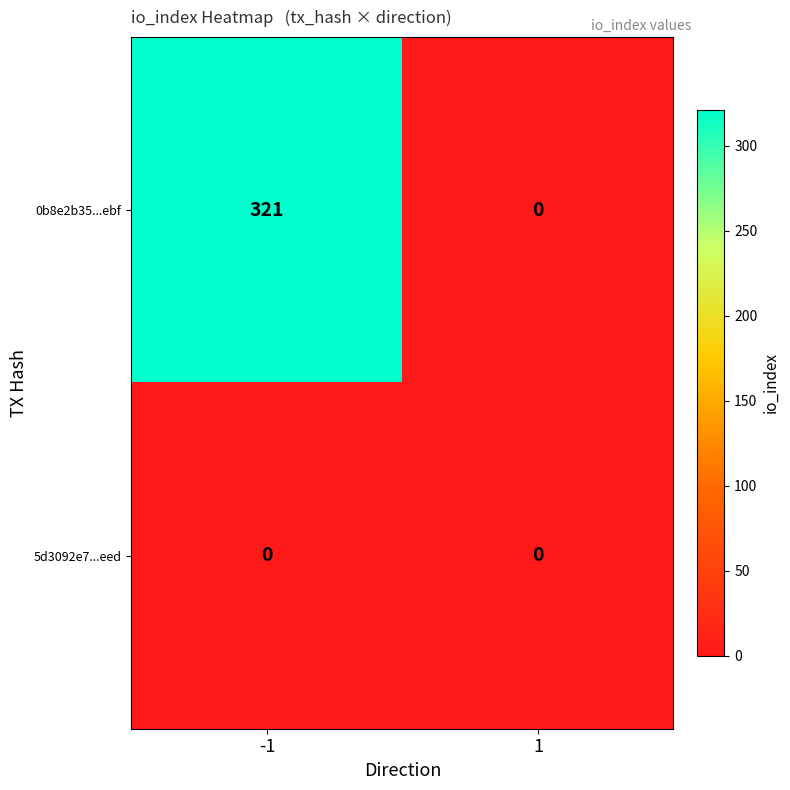

Which series has the largest range (max minus min)?

0b8e2b35...ebf